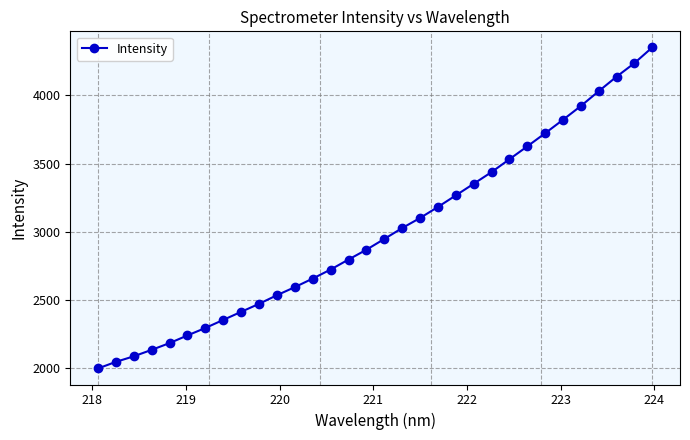

What is the sum of all values?

96056.4